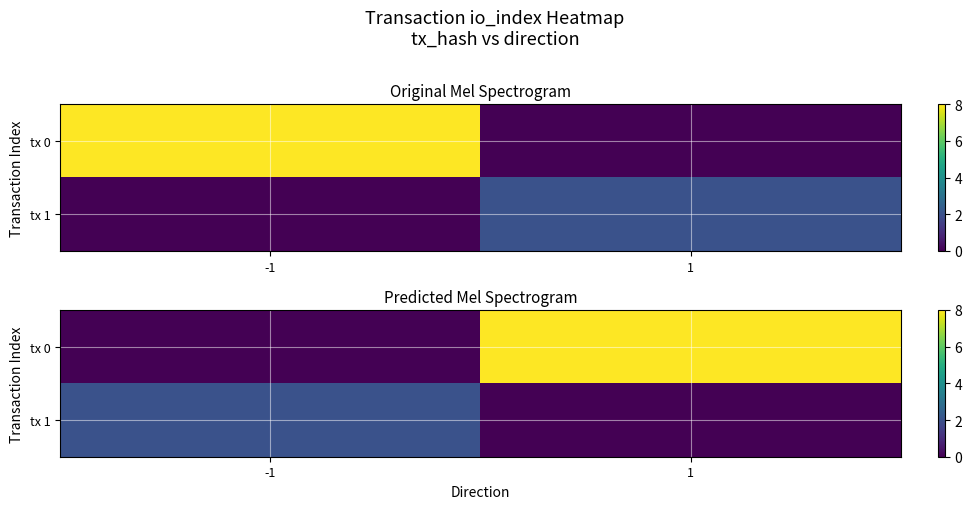

What is the maximum value for tx 0?

8